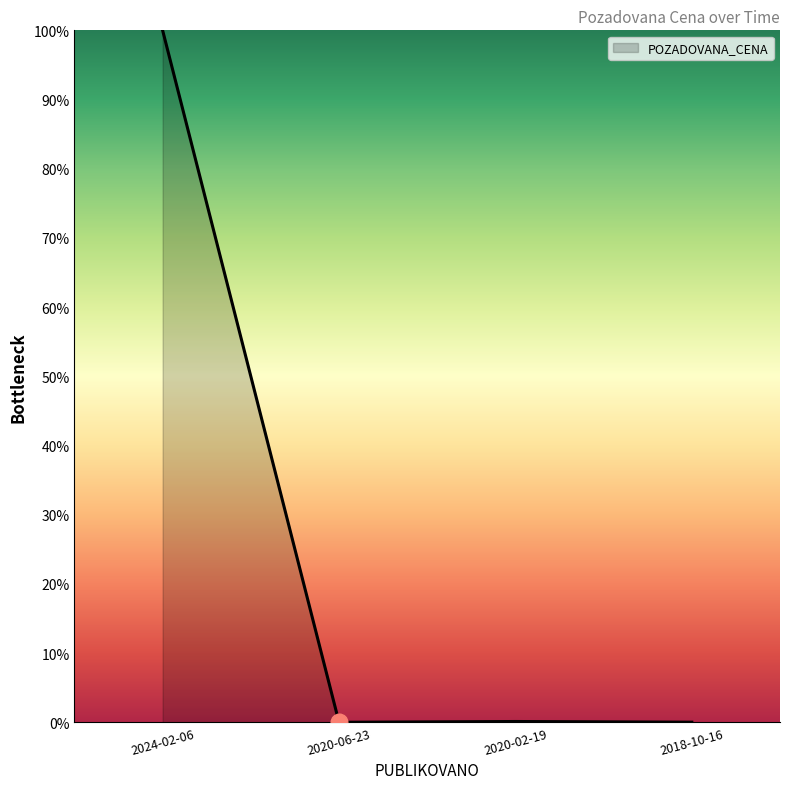

At which category does the data reach its first local valley?

2020-06-23